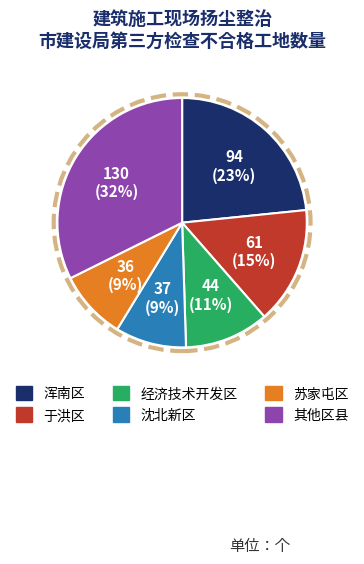

To the nearest percent, what is the difference between the largest and smallest slice percentages?

23%